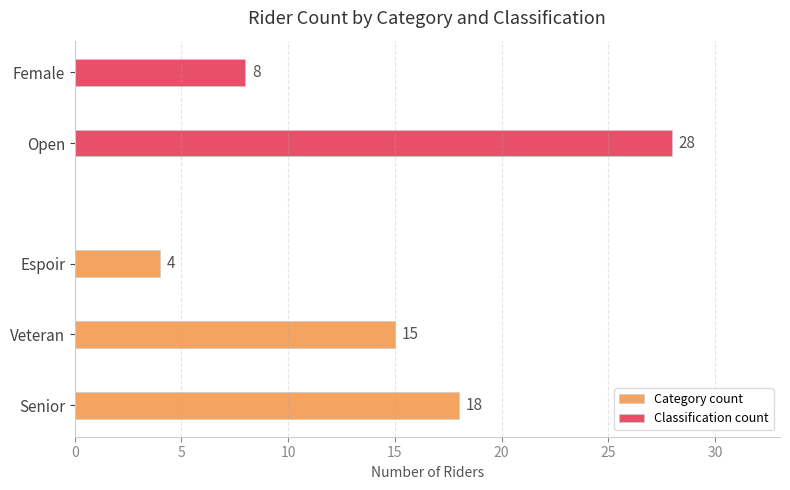

What is the sum of the Category count values at Veteran and Senior?

33